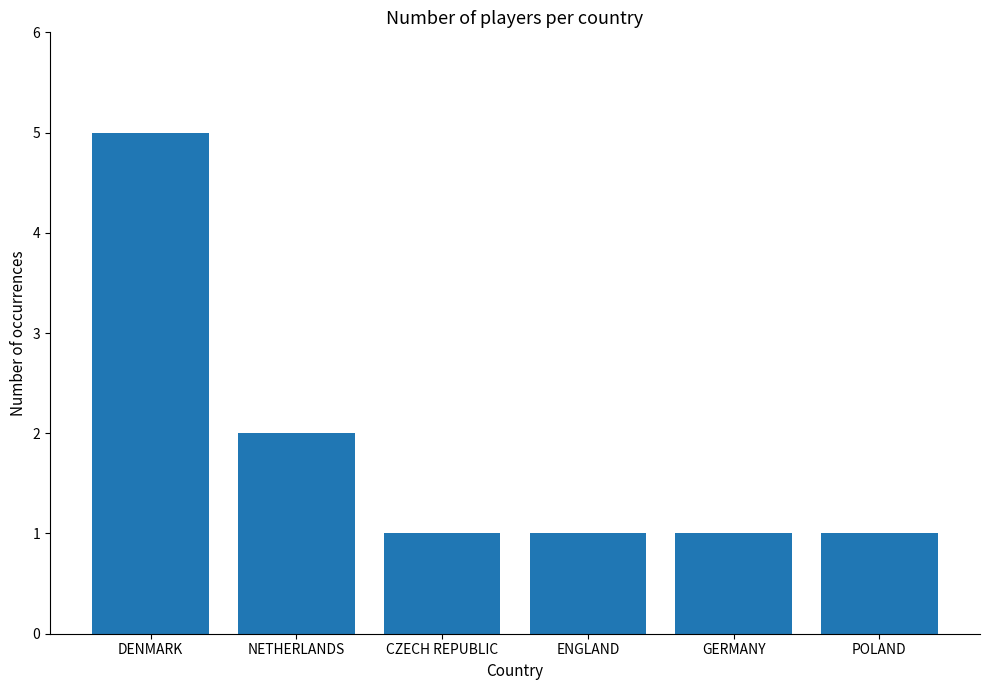

What is the label of the 6th bar from the right?

DENMARK